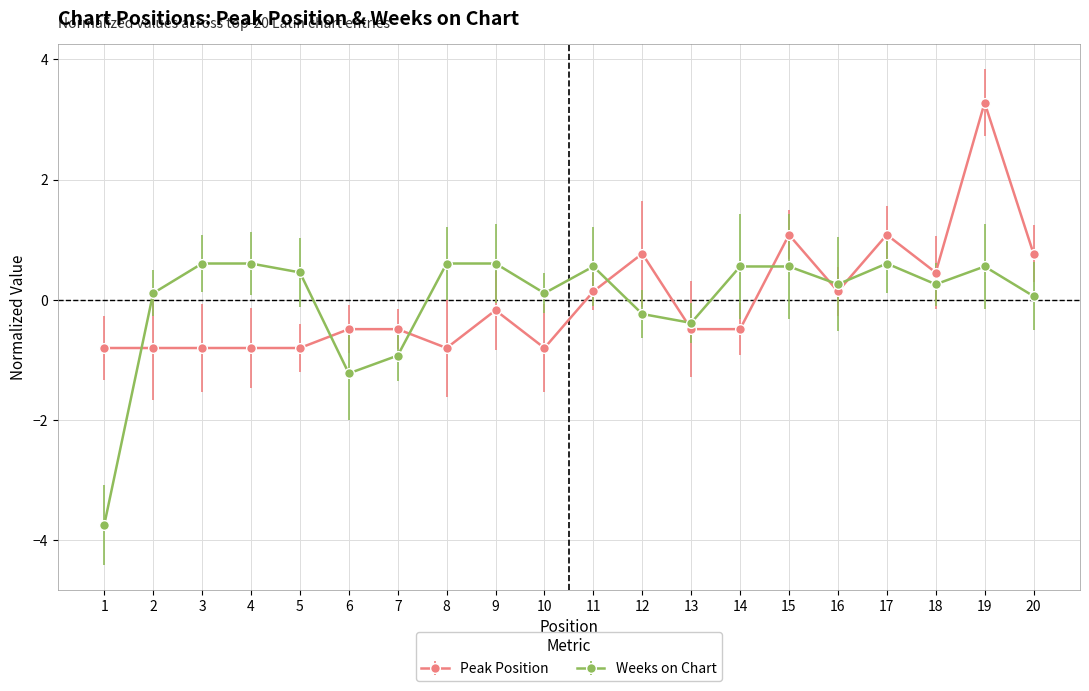

Is the value of Weeks on Chart at 11 greater than the value of Peak Position at 12?

No